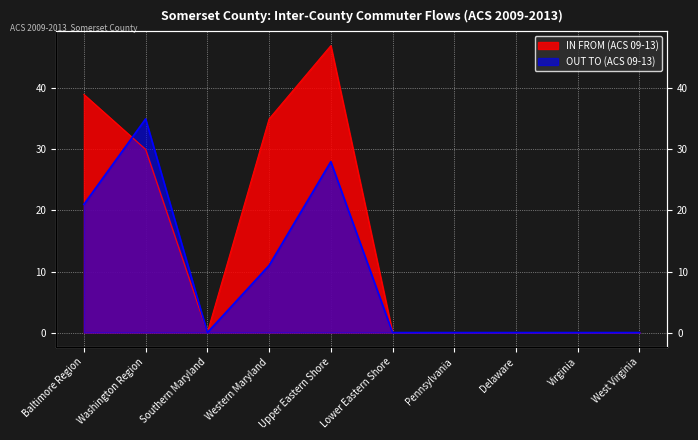

What is the sum of all OUT TO (ACS 09-13) values?

95